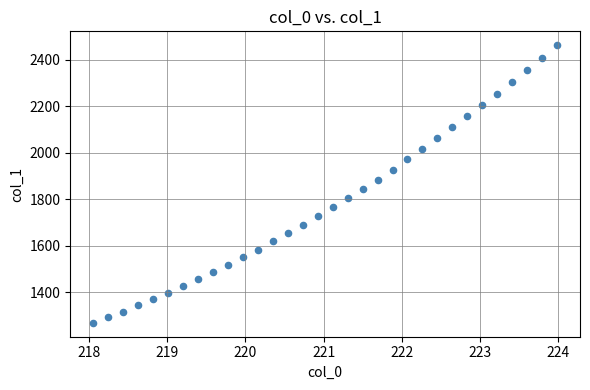

What is the range of X values (max minus min)?

5.9